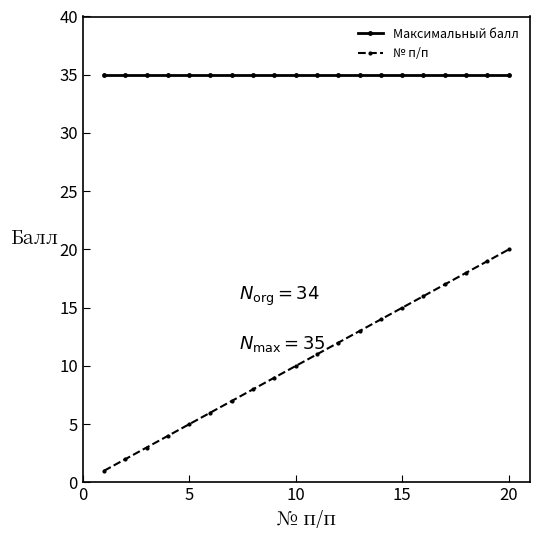

True or false: № п/п has more than 0 interior local peaks.

False